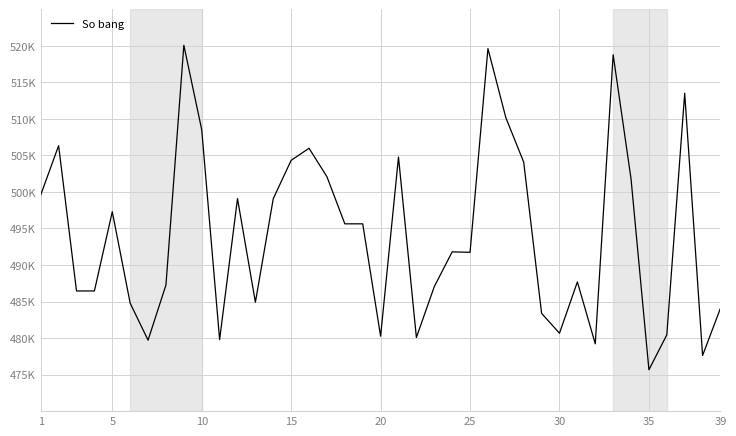

Does the chart display data point markers on the line(s)?

No